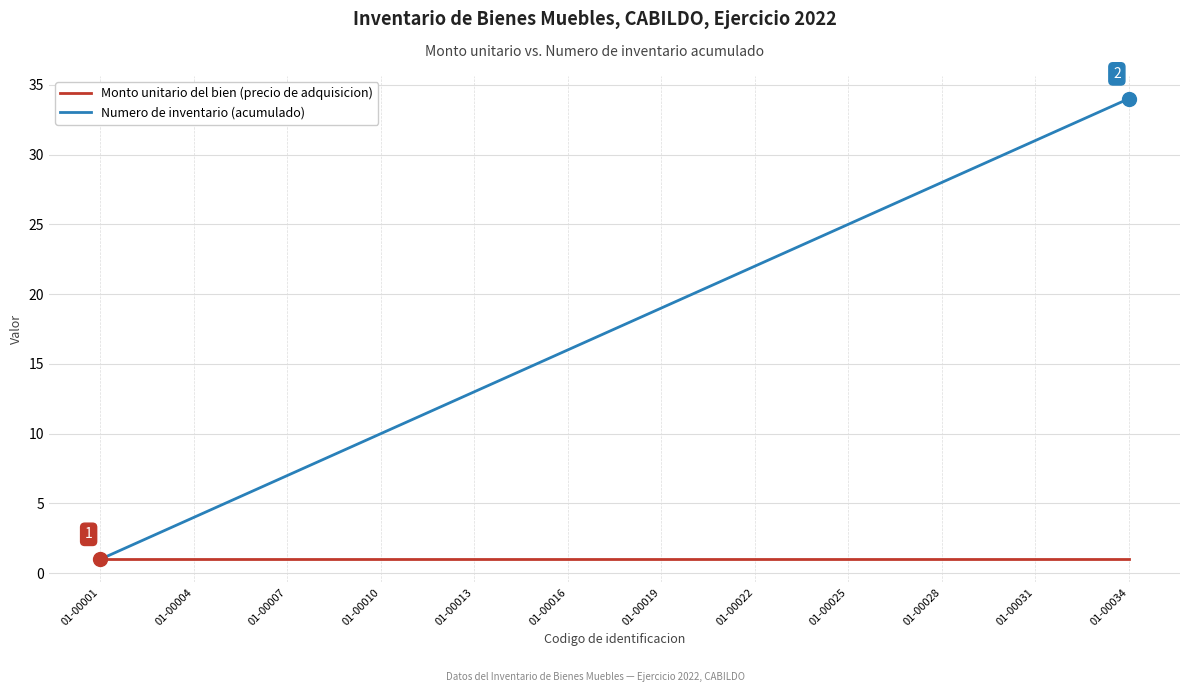

Which series has the widest spread of values?

Numero de inventario (acumulado)